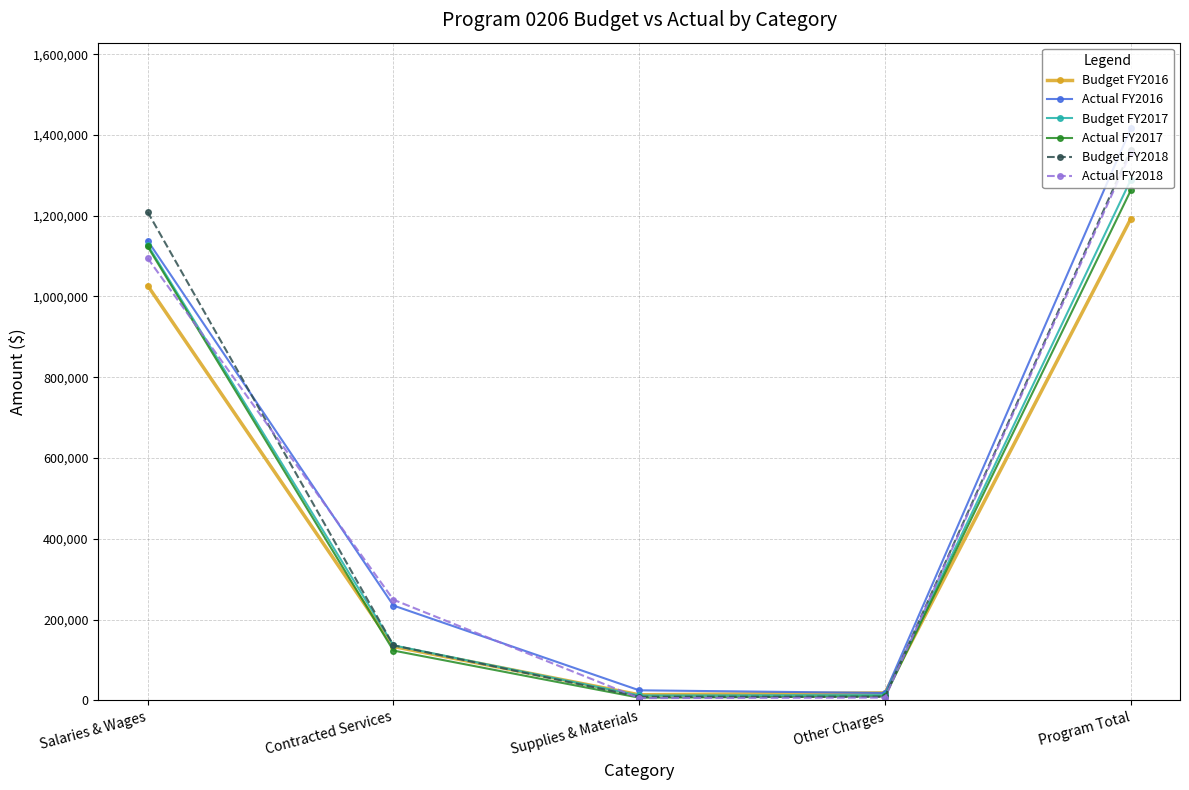

Is it true that Budget FY2017 equals 580121 at Program Total?

False